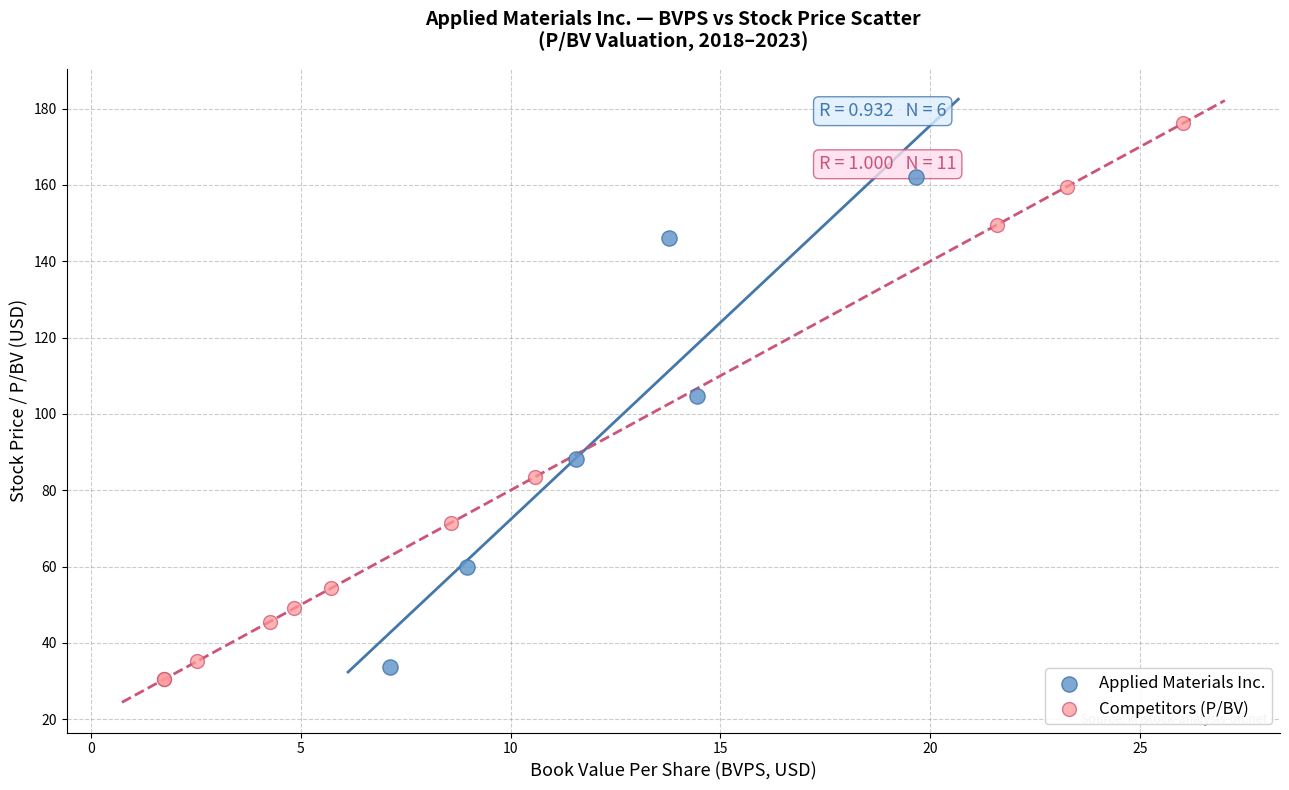

Which series has the widest spread of Y values?

Competitors (P/BV)